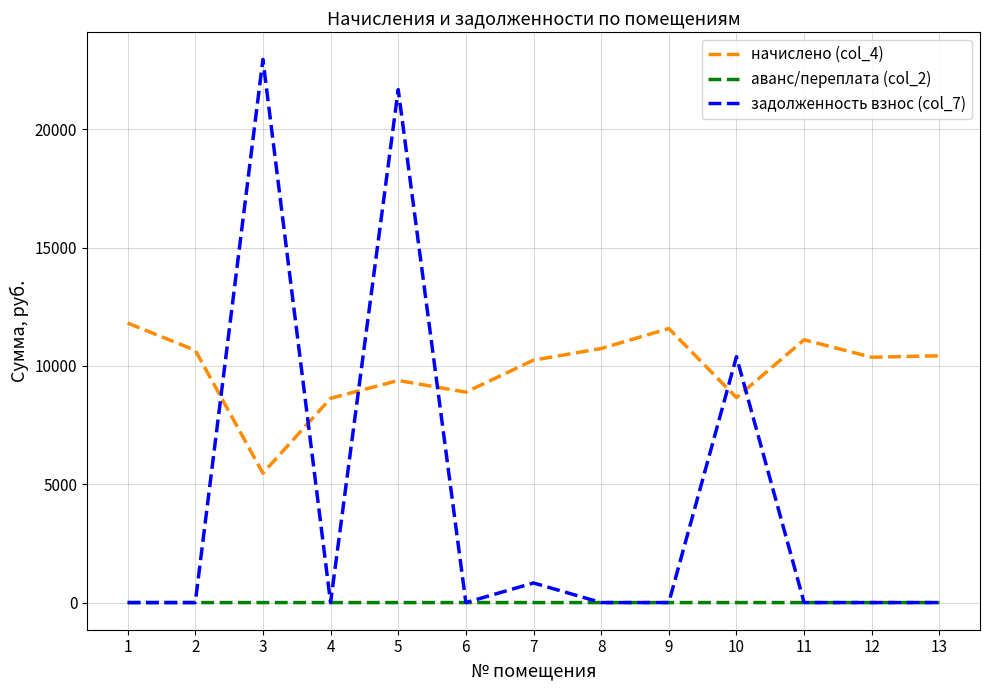

True or false: аванс/переплата (col_2) and начислено (col_4) cross at least once.

False